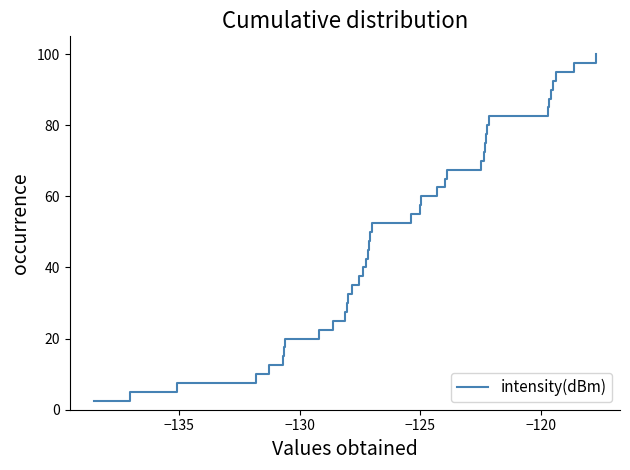

What is the minimum value shown in the chart?

2.5